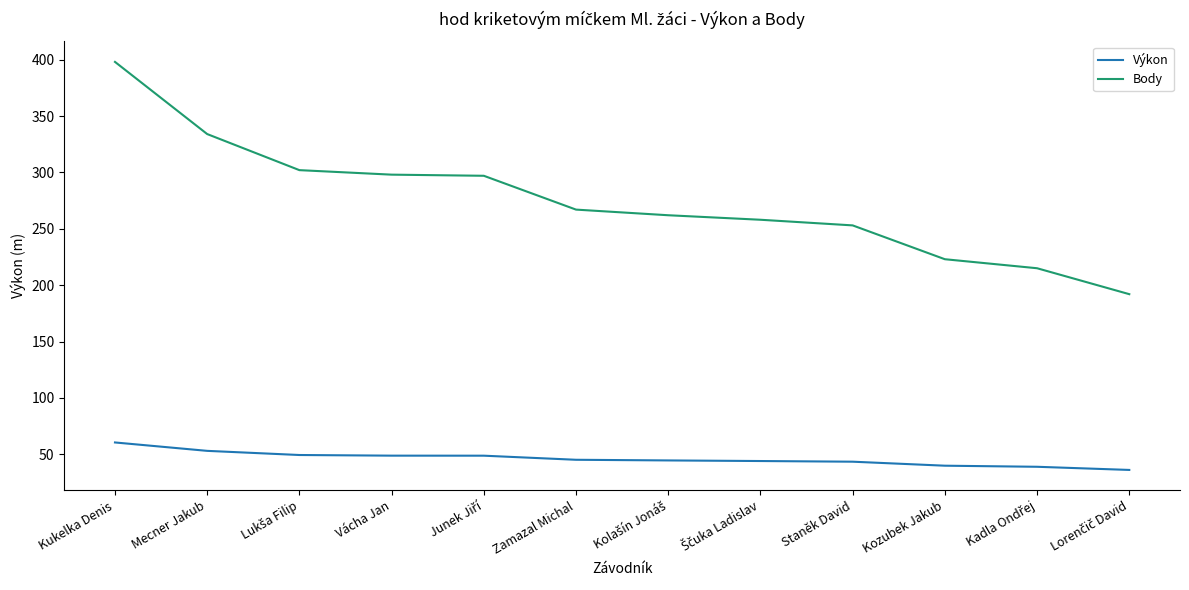

What is the spread (max minus min) of values at Kozubek Jakub?

183.1